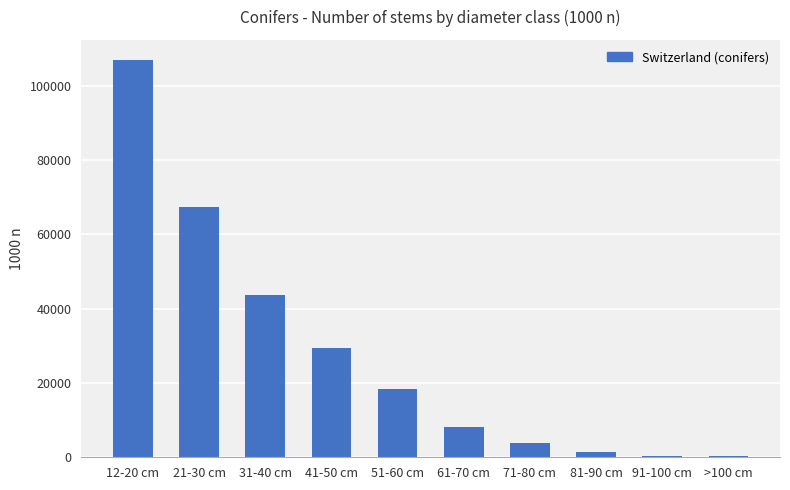

At which category does the chart reach its peak across all series?

12-20 cm